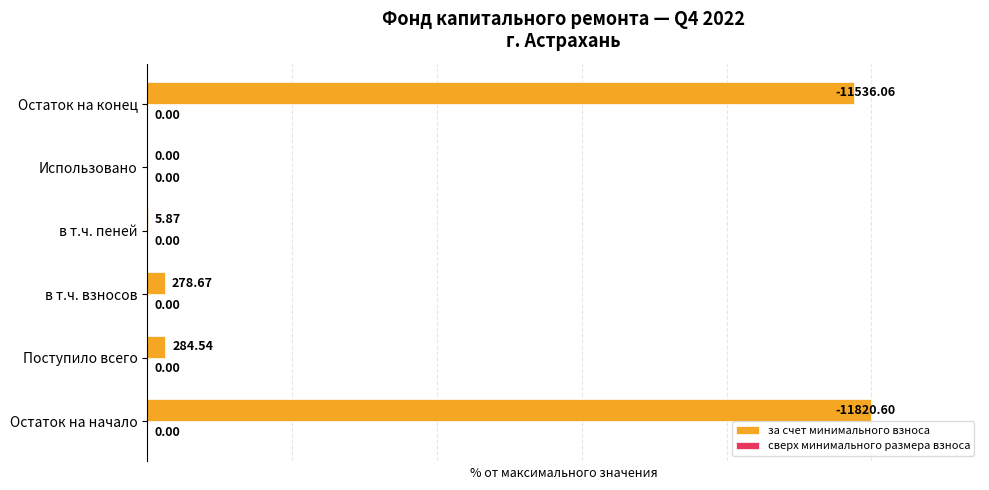

Which label corresponds to the largest value in the chart?

Остаток на начало